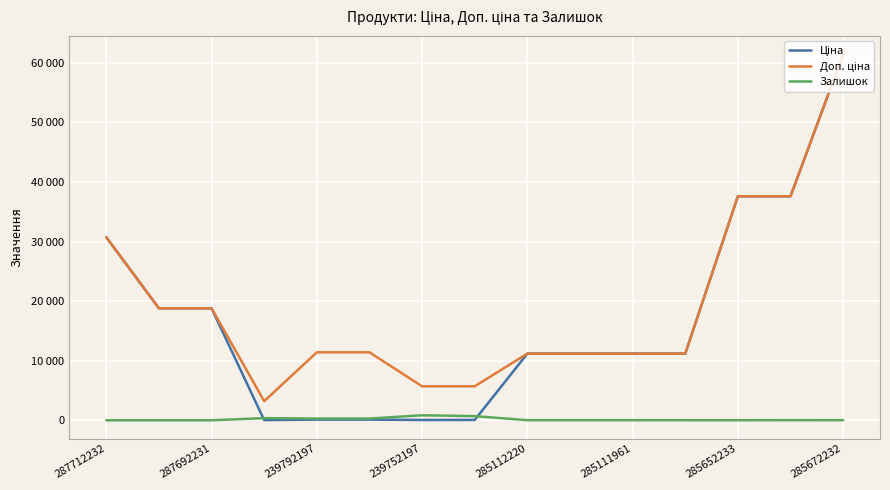

Does the chart have visible grid lines?

Yes